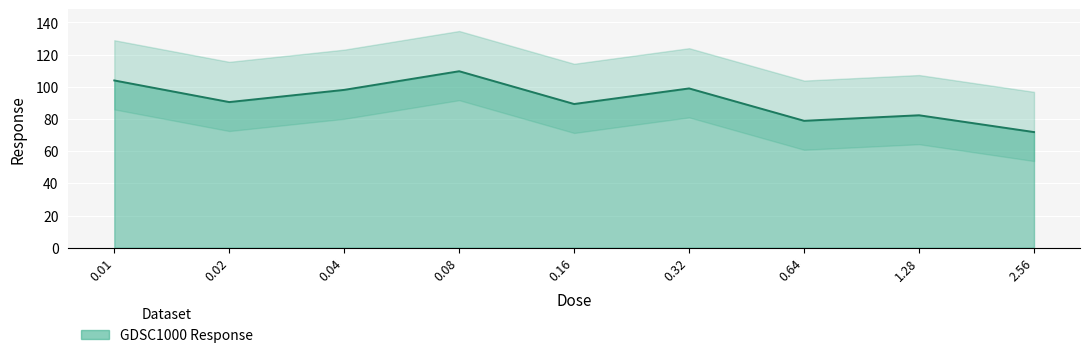

What is the label of the 1st point from the right?

2.56